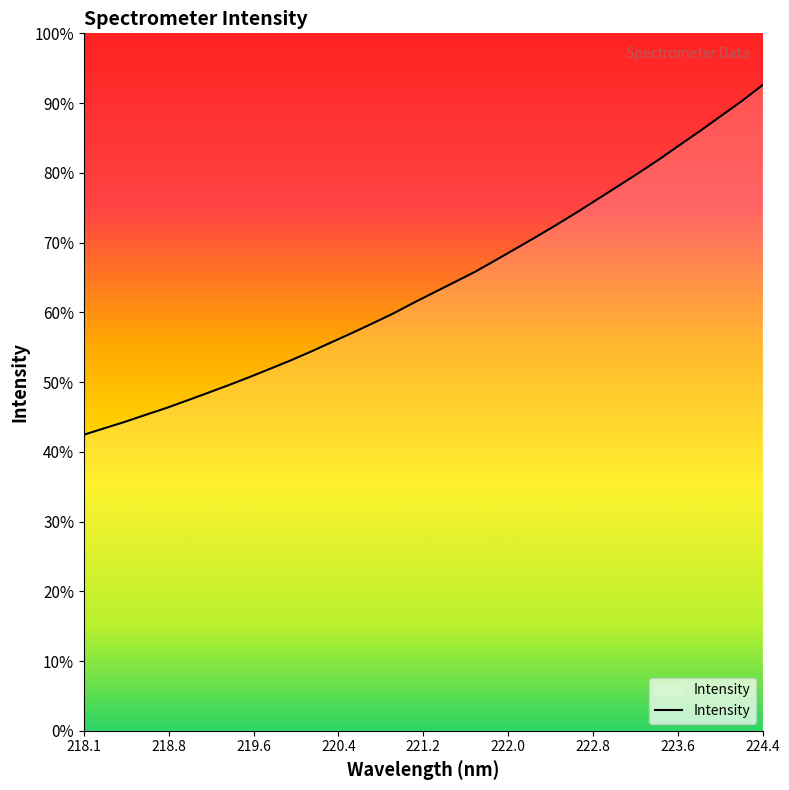

Is this an area chart (filled region under the line)?

Yes